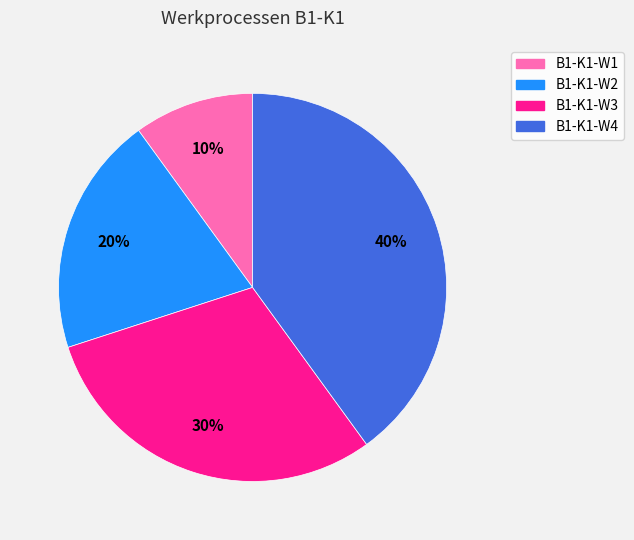

Count the number of slices in the pie.

4